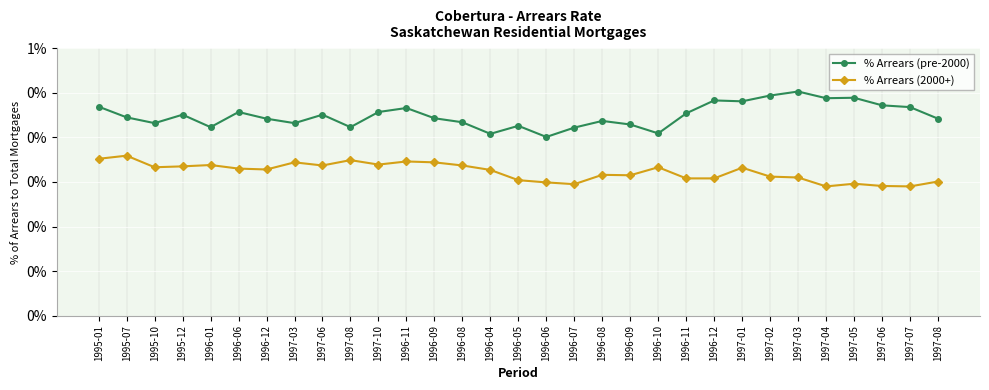

Rank the categories by % Arrears (pre-2000) value from lowest to highest.

1996-06, 1996-04, 1996-10, 1996-07, 1996-01, 1997-08, 1996-05, 1996-09, 1995-10, 1997-03, 1996-08, 1996-08, 1996-12, 1997-08, 1996-09, 1995-07, 1995-12, 1997-06, 1996-11, 1996-06, 1997-10, 1996-11, 1997-07, 1995-01, 1997-06, 1997-01, 1996-12, 1997-04, 1997-05, 1997-02, 1997-03